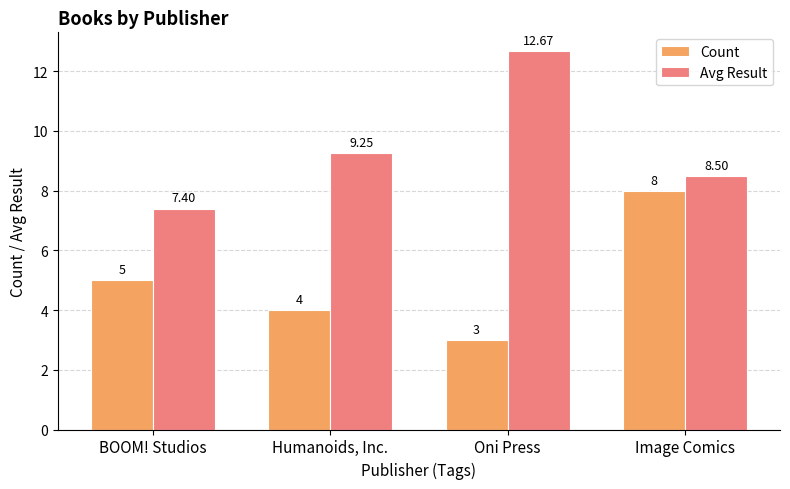

Count the number of categories in the chart.

4